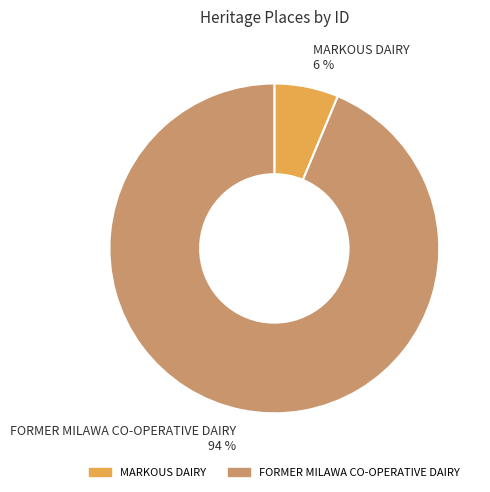

Is there a majority slice in this chart?

Yes